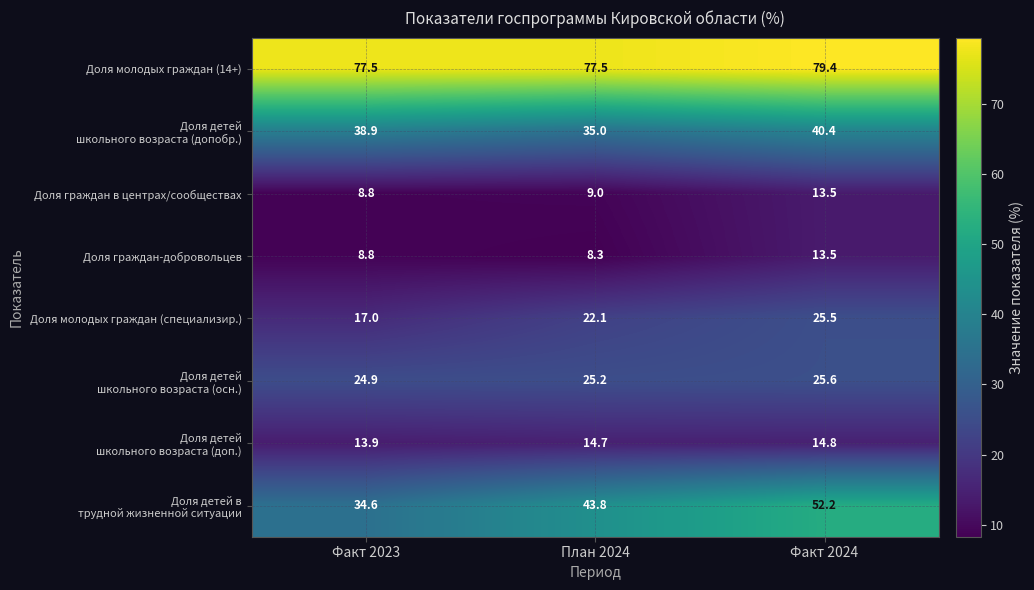

Is it true that Доля молодых граждан (специализир.) equals 24.4 at Факт 2023?

False